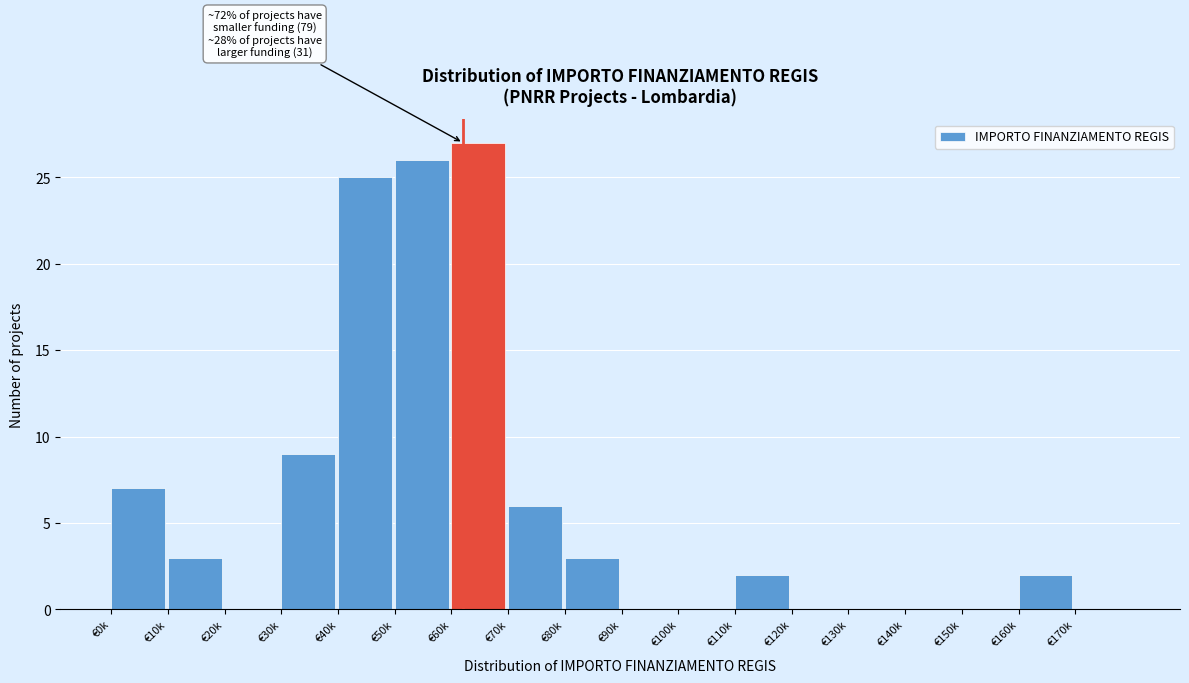

Reading left to right, extract all data points from this chart.

€0k=7	€10k=3	€20k=0	€30k=9	€40k=25	€50k=26	€60k=27	€70k=6	€80k=3	€90k=0	€100k=0	€110k=2	€120k=0	€130k=0	€140k=0	€150k=0	€160k=2	€170k=0